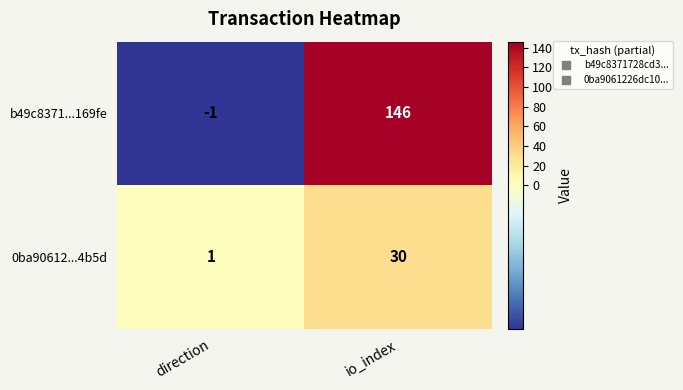

Reading left to right, transcribe all the data shown in this chart.

b49c8371...169fe: -1	146
0ba90612...4b5d: 1	30